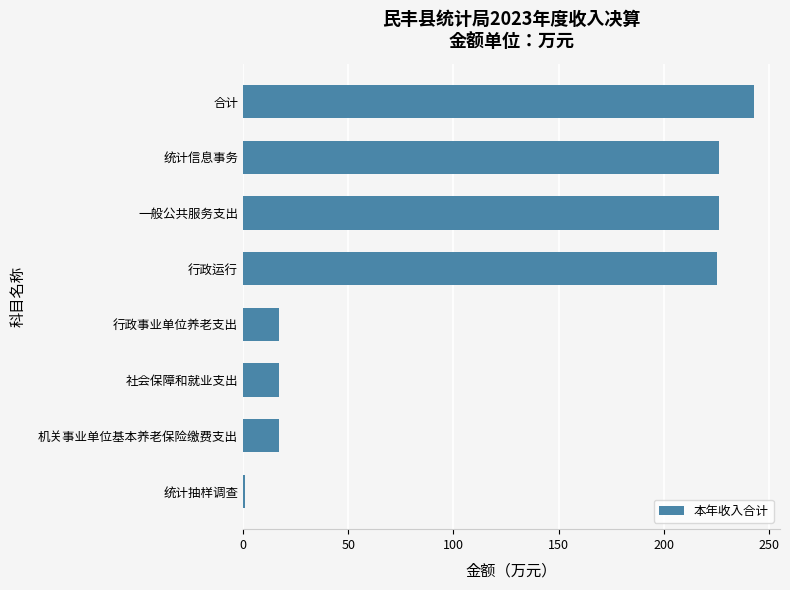

Between 社会保障和就业支出 and 一般公共服务支出, which is larger?

一般公共服务支出